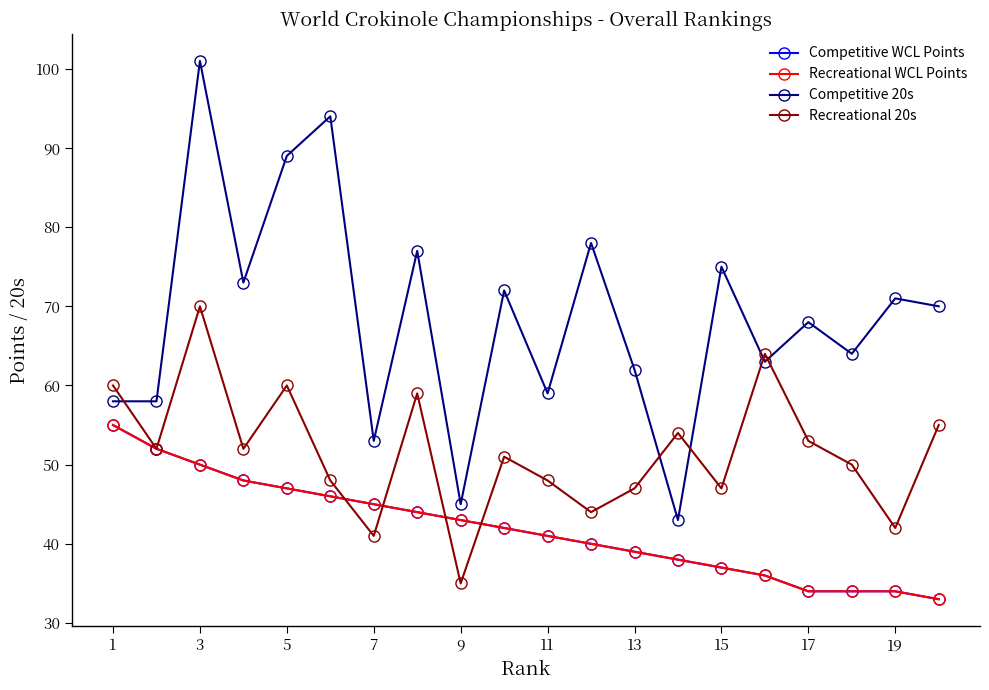

True or false: Competitive 20s and Competitive WCL Points intersect in this chart.

False